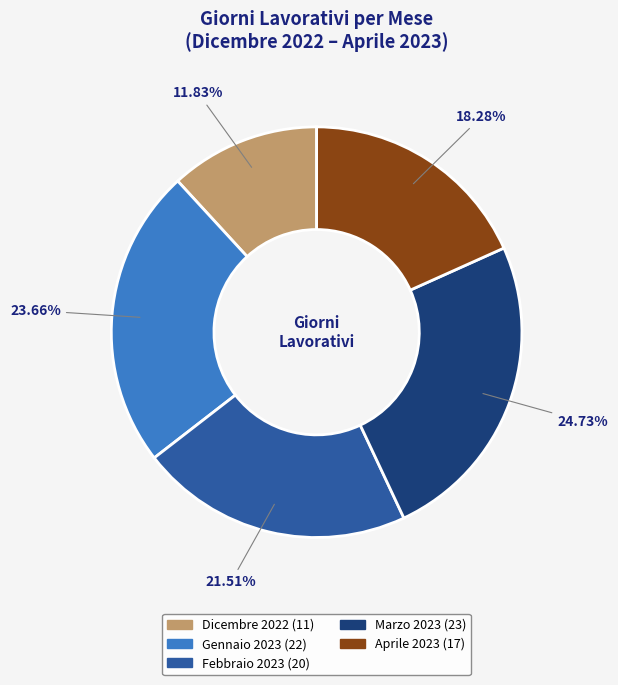

What percentage is the Marzo 2023 slice, to the nearest percent?

25%